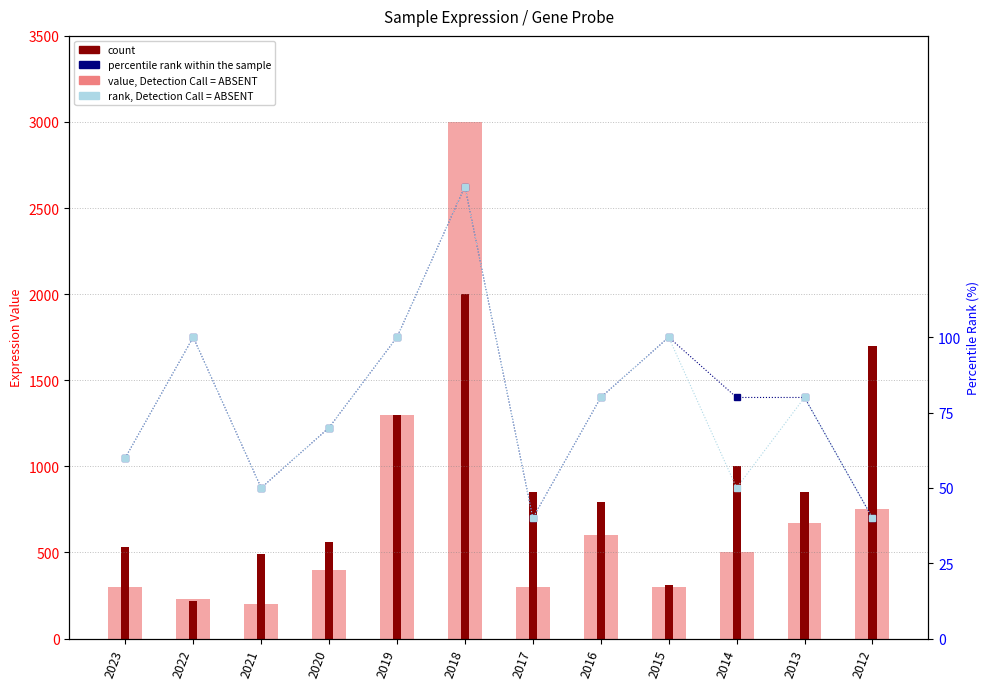

At which label does percentile rank within the sample reach its peak?

2018